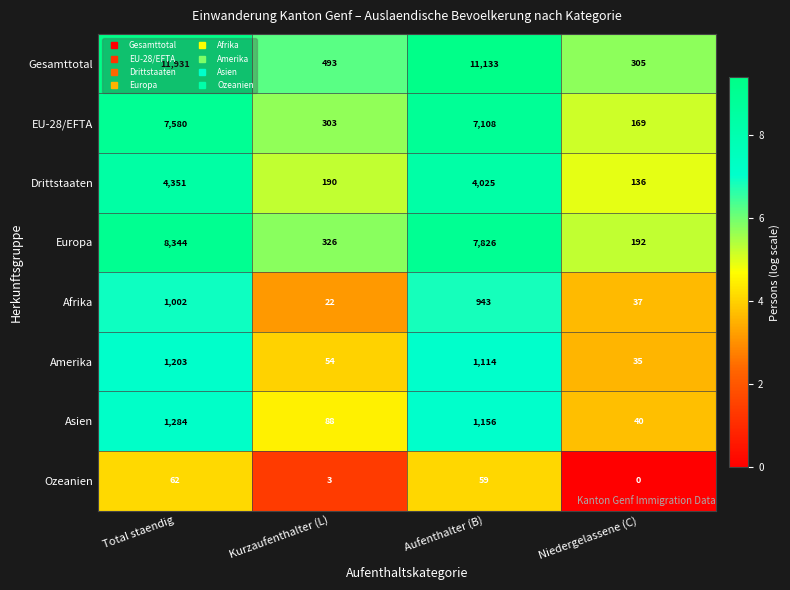

How many distinct data groups are displayed?

8